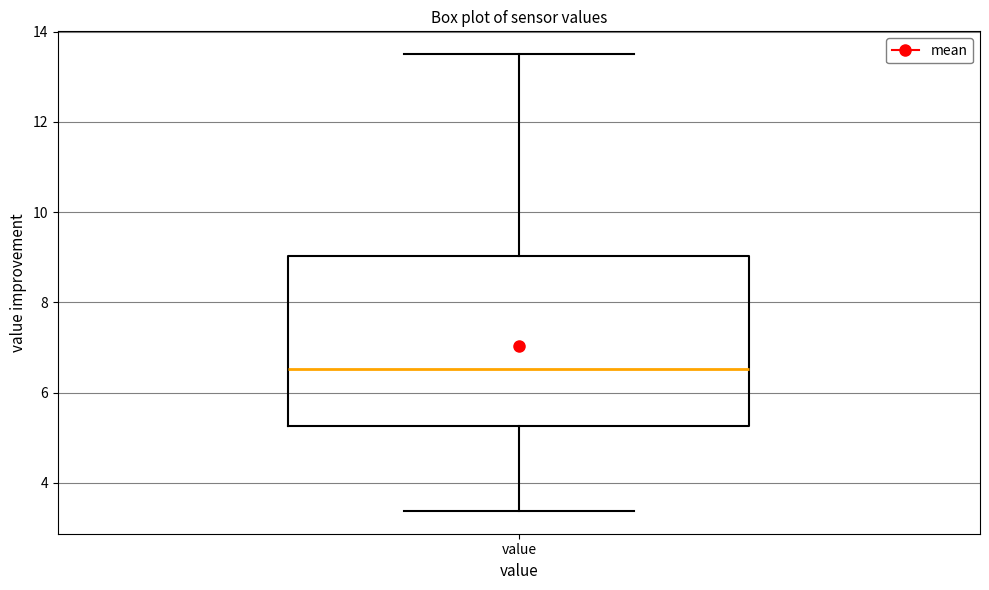

Transcribe this box plot: give where the median line is, the range the box spans, and where the two whiskers end, as read against the y-axis. The values are not printed on the chart, so give them approximately, as read against the axis.

median 6.6, box 5.2 to 9.0, whiskers 3.4 to 13.6